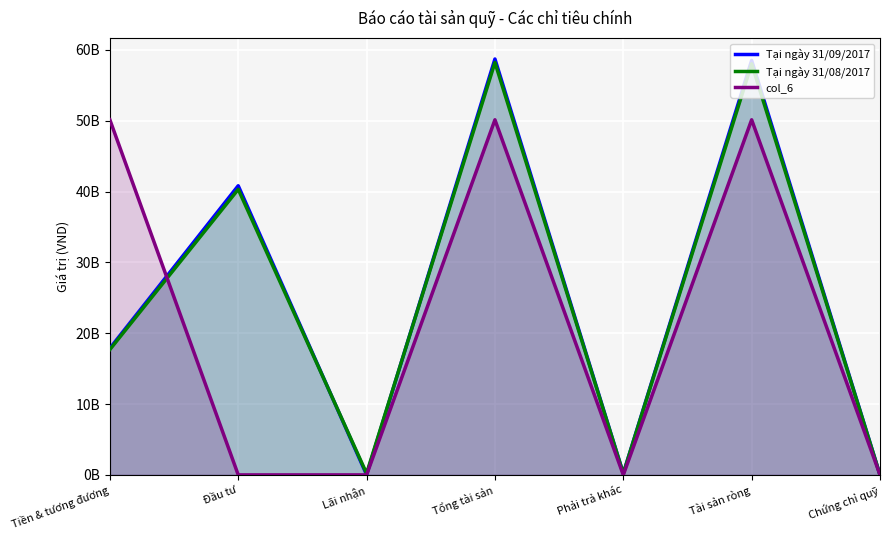

At which label is Tại ngày 31/08/2017 closest to 29112134308?

Đầu tư